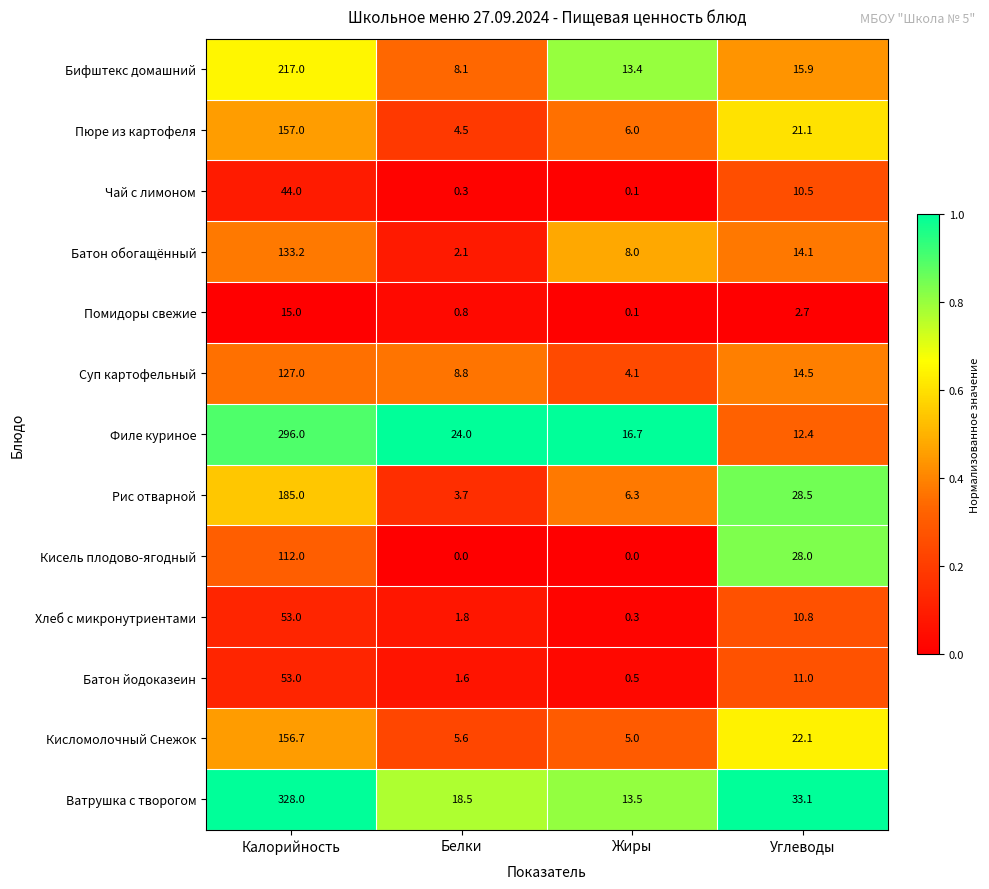

What is the difference between the highest and lowest values at Белки?

24.0